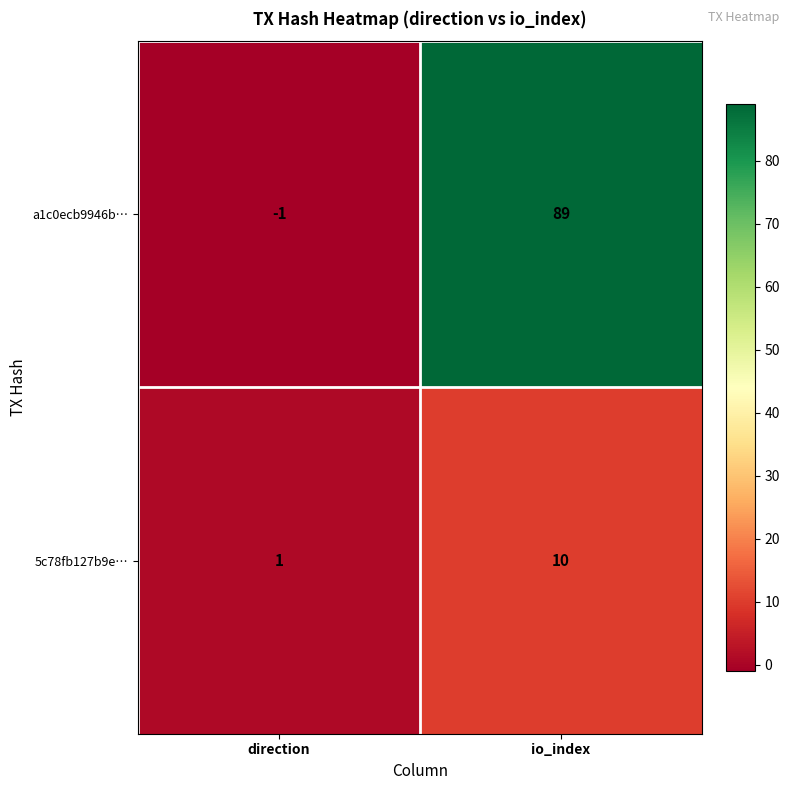

Is the value of 5c78fb127b9e… at direction greater than the value of a1c0ecb9946b… at direction?

Yes